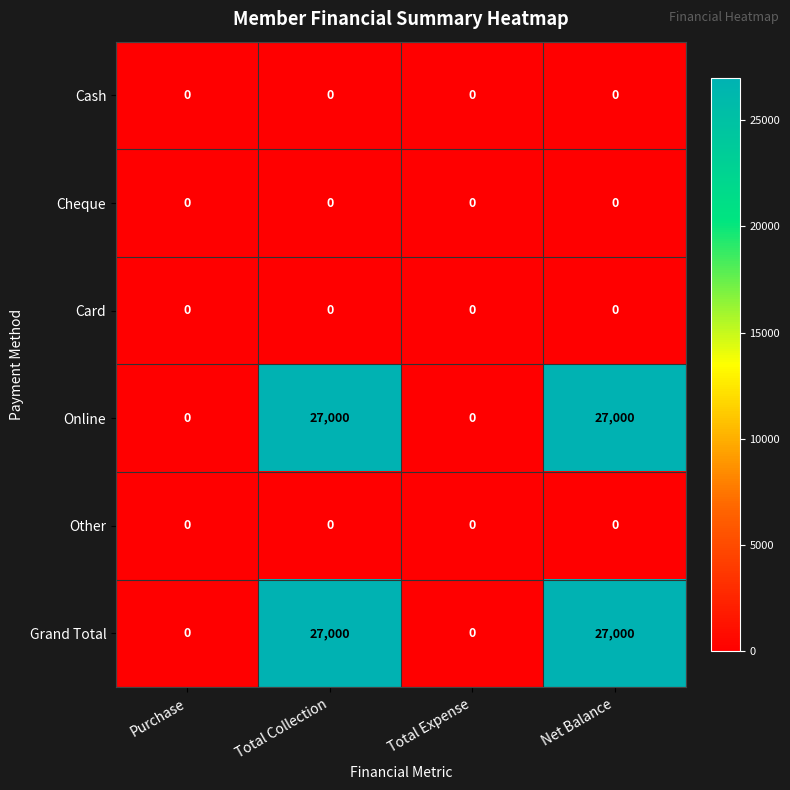

The value of Cash at Total Collection is 0. True or false?

True